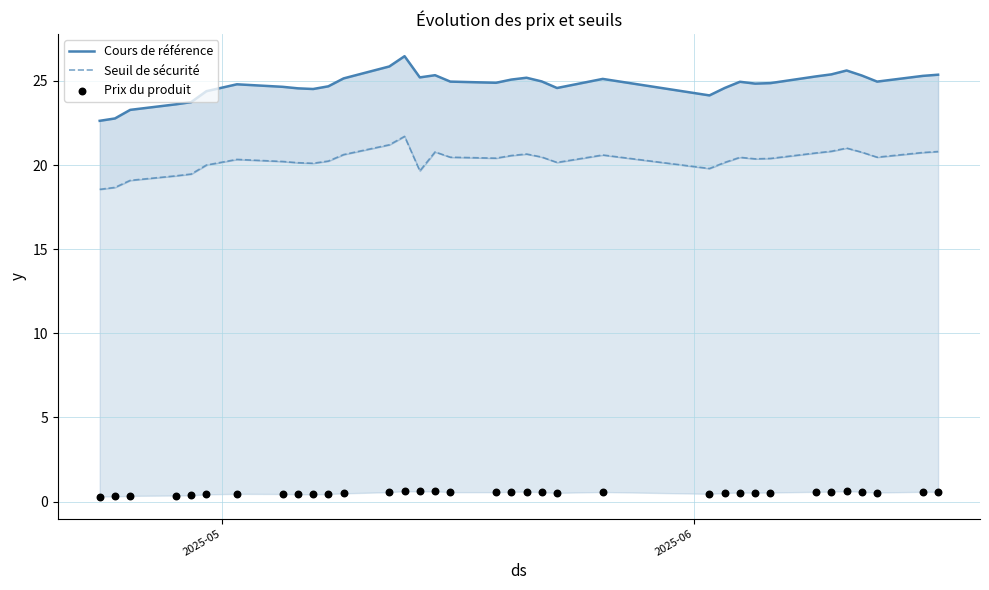

Which series reaches the maximum Y coordinate?

Cours de référence